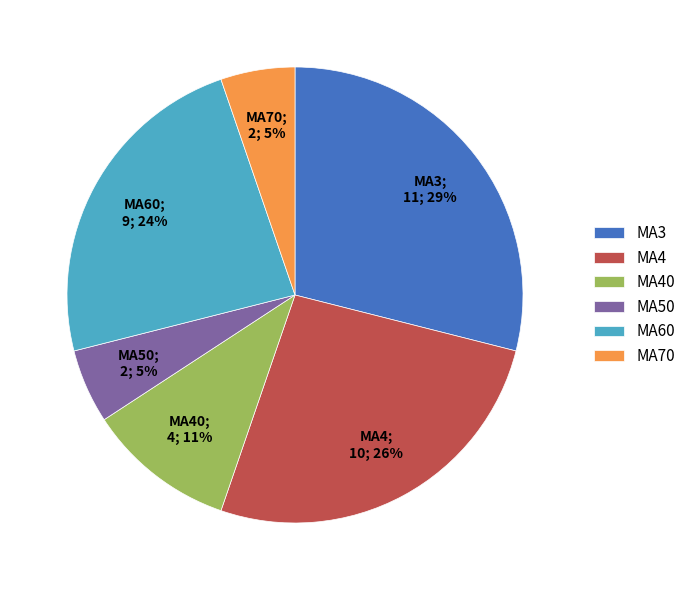

To the nearest percent, what is the difference between the largest and smallest slice percentages?

24%